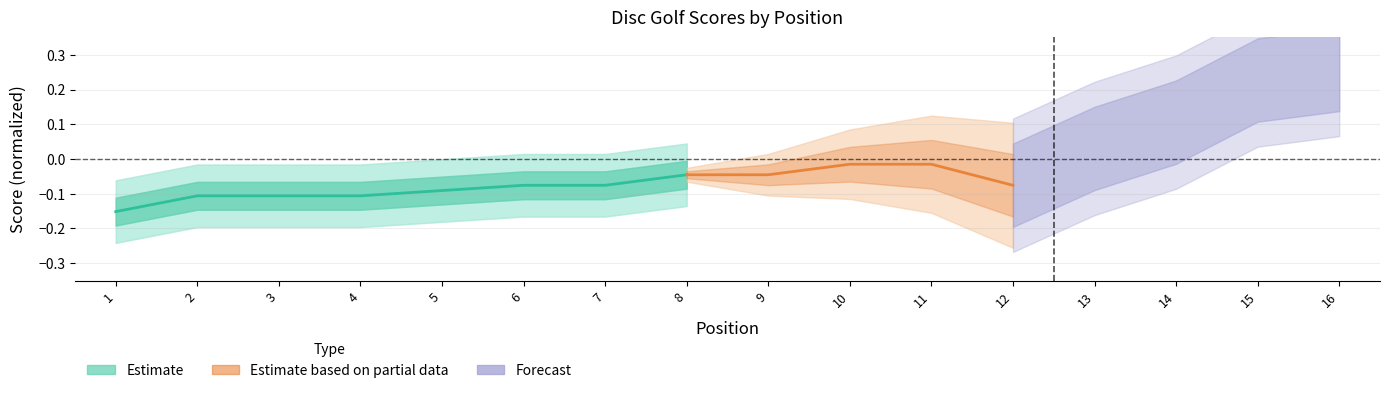

List the labels in order of value, largest first.

8, 6, 7, 5, 2, 3, 4, 1